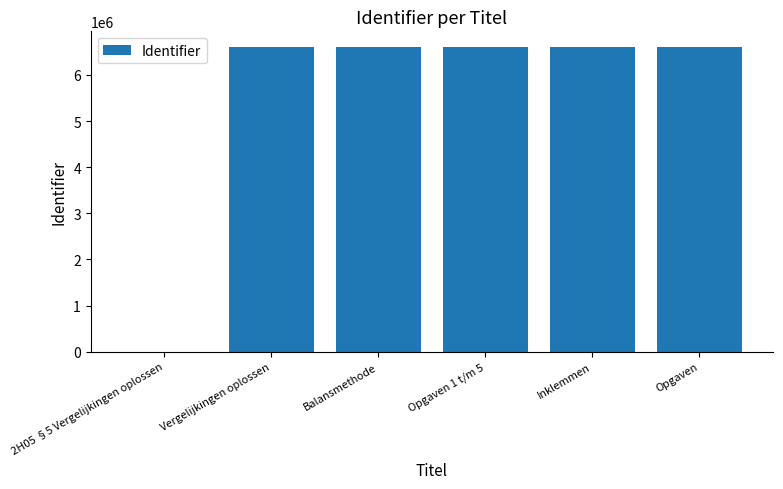

The chart shows a value of 6612609 at Opgaven 1 t/m 5. True or false?

True